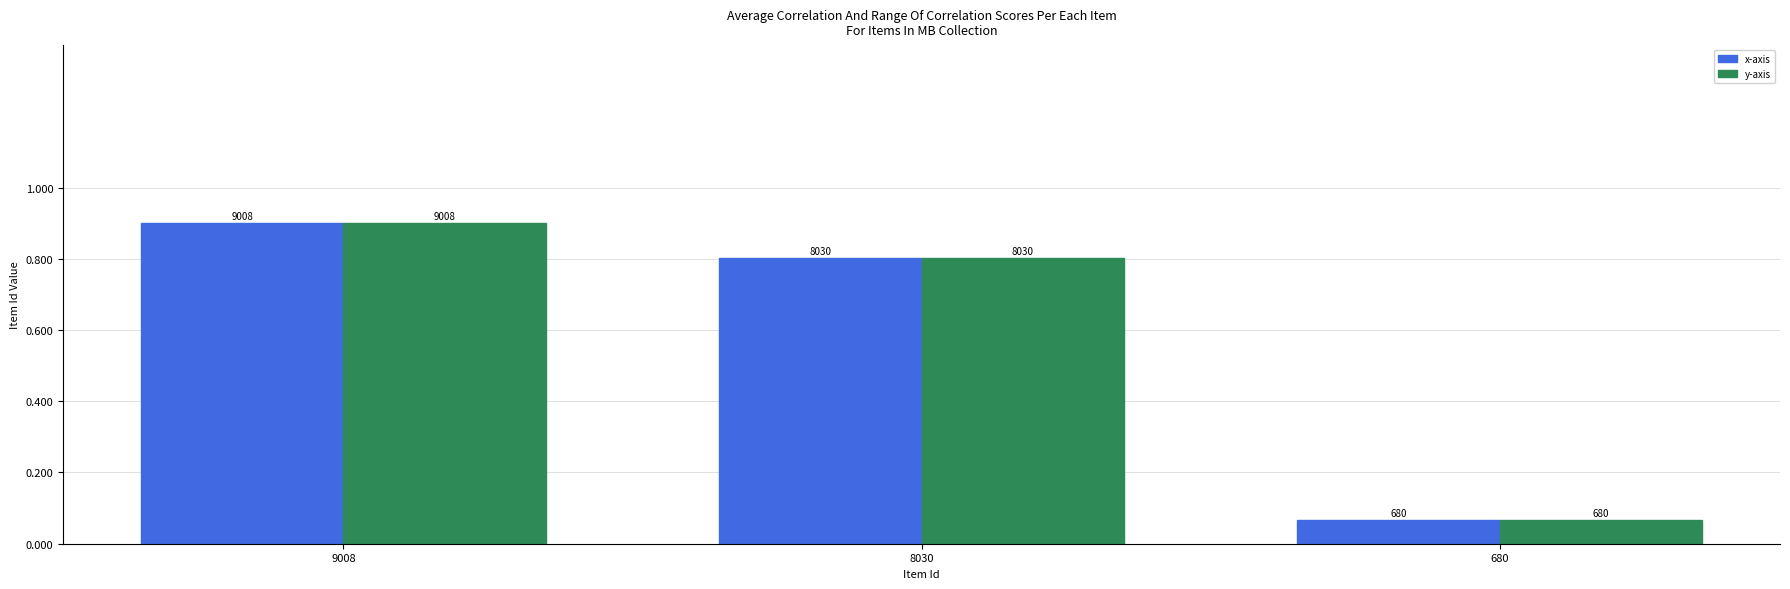

Are the bars grouped side by side (vs. stacked)?

Yes